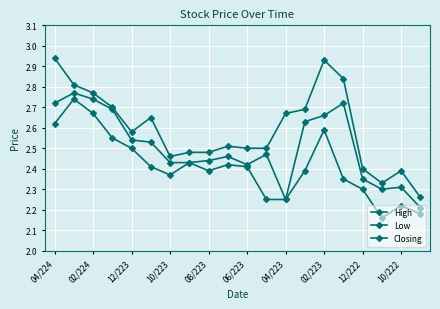

What is the label of the 19th point from the right?

02/224